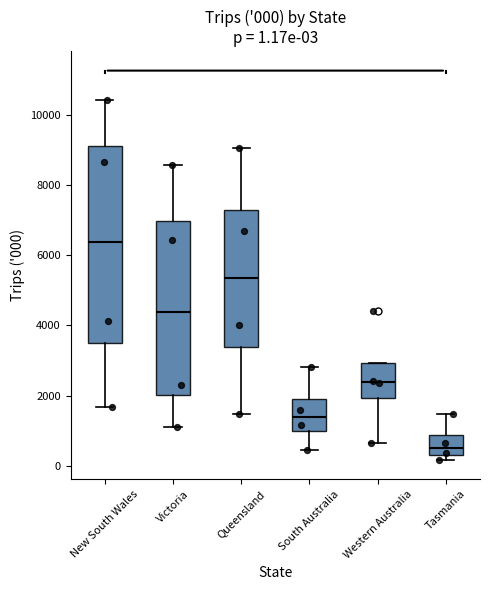

Which box has the highest median line?

New South Wales